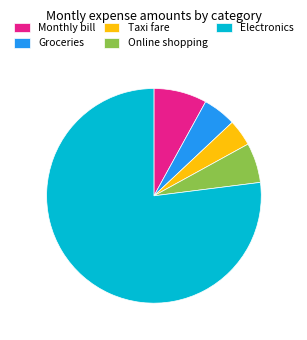

Rank the categories by value from lowest to highest.

Taxi fare, Groceries, Online shopping, Monthly bill, Electronics